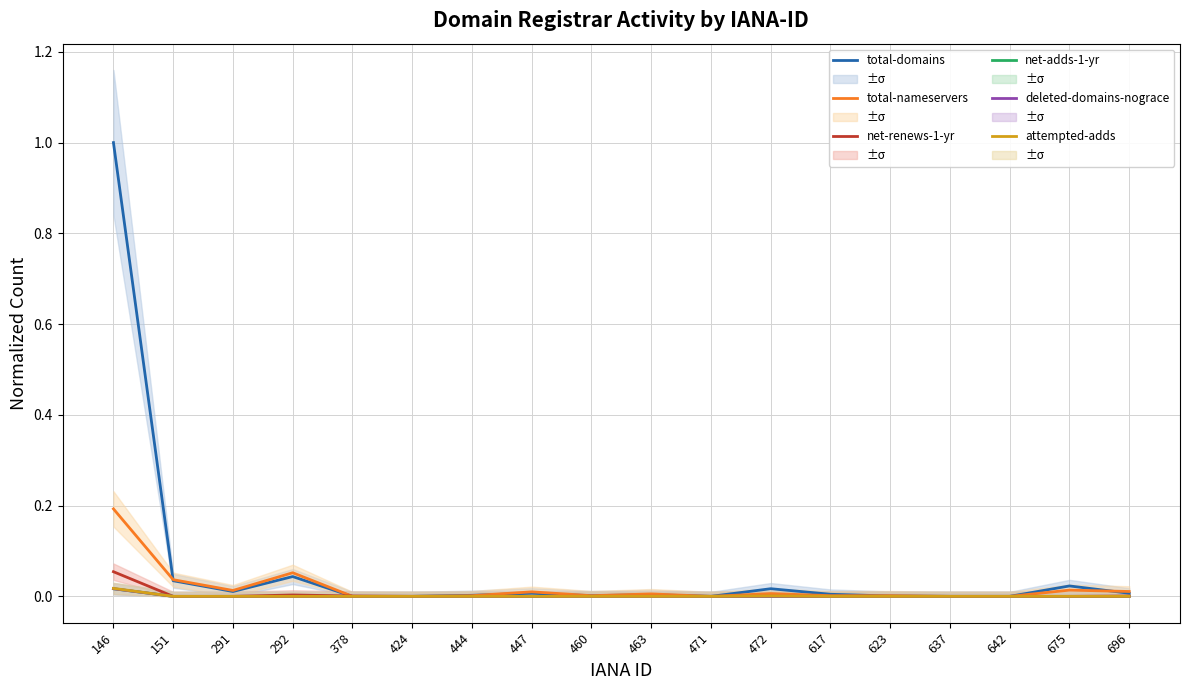

What is the value of the total-nameservers point at the 1st from the left?

0.2